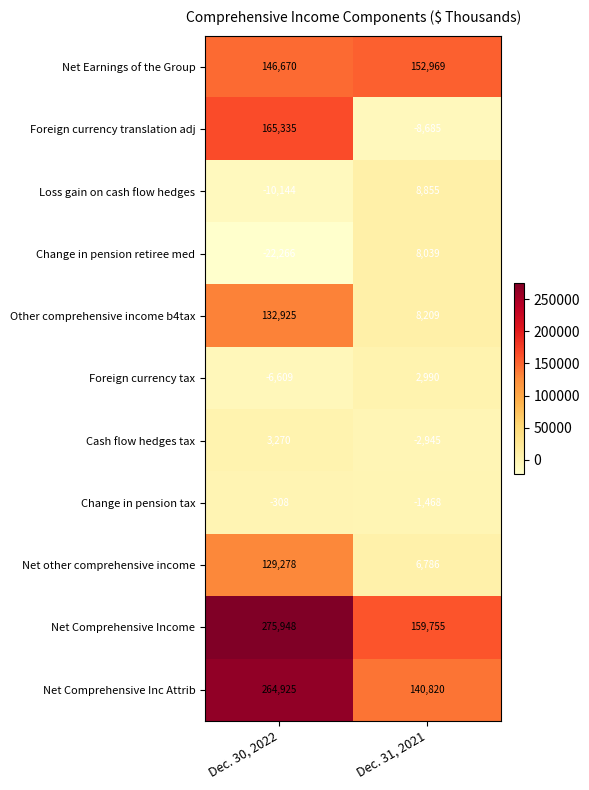

What is the maximum value shown in the chart?

275948